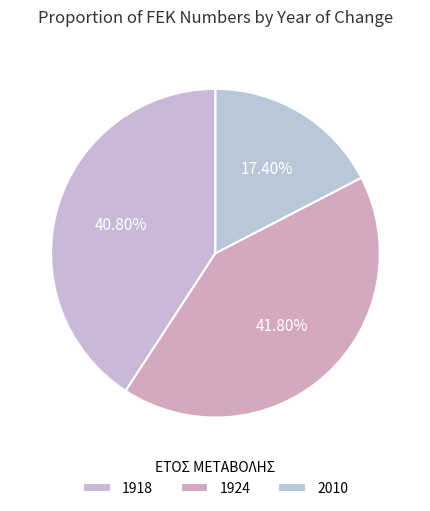

Between 2010 and 1924, which is larger?

1924